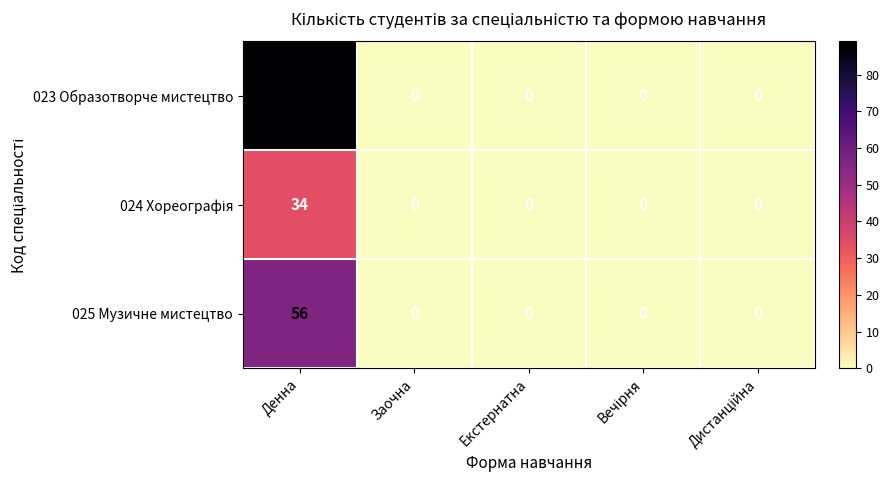

What is the difference between the highest and lowest values at Денна?

55